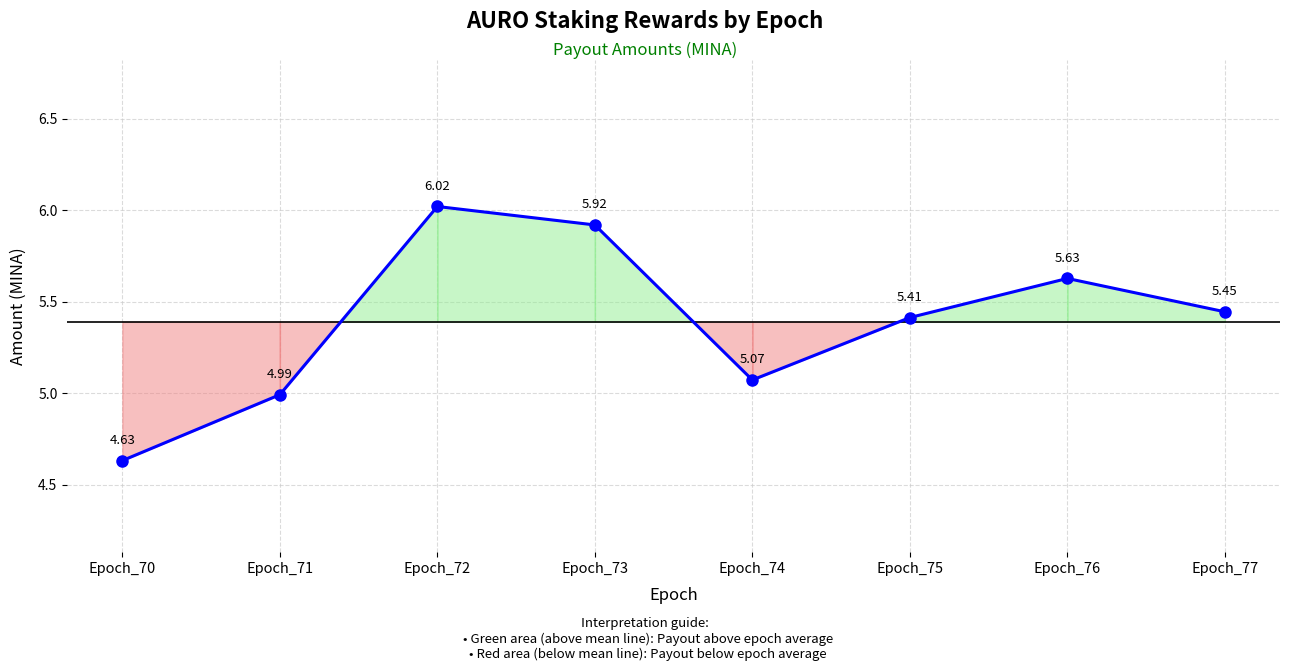

Reading left to right, transcribe all the data shown in this chart.

Epoch_70=4.6	Epoch_71=5.0	Epoch_72=6.0	Epoch_73=5.9	Epoch_74=5.1	Epoch_75=5.4	Epoch_76=5.6	Epoch_77=5.4